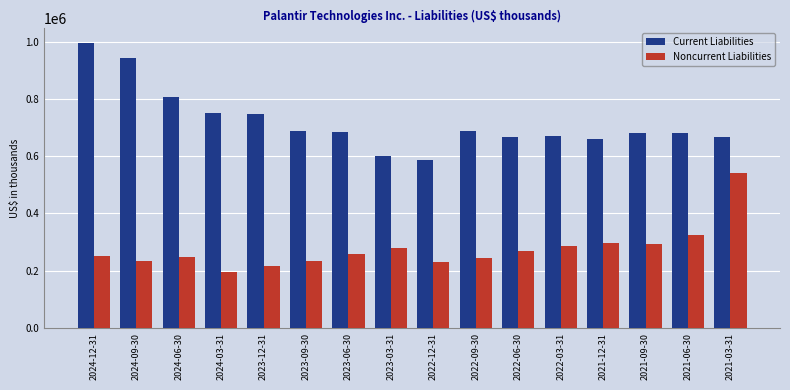

How many groups of bars are there?

16